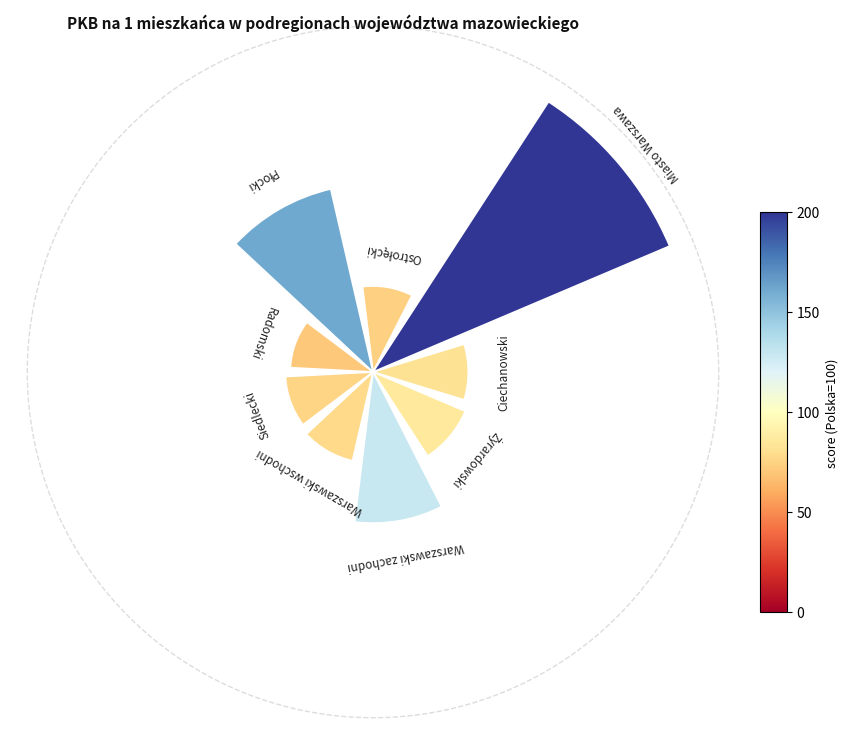

Is 7 the majority of the pie?

No